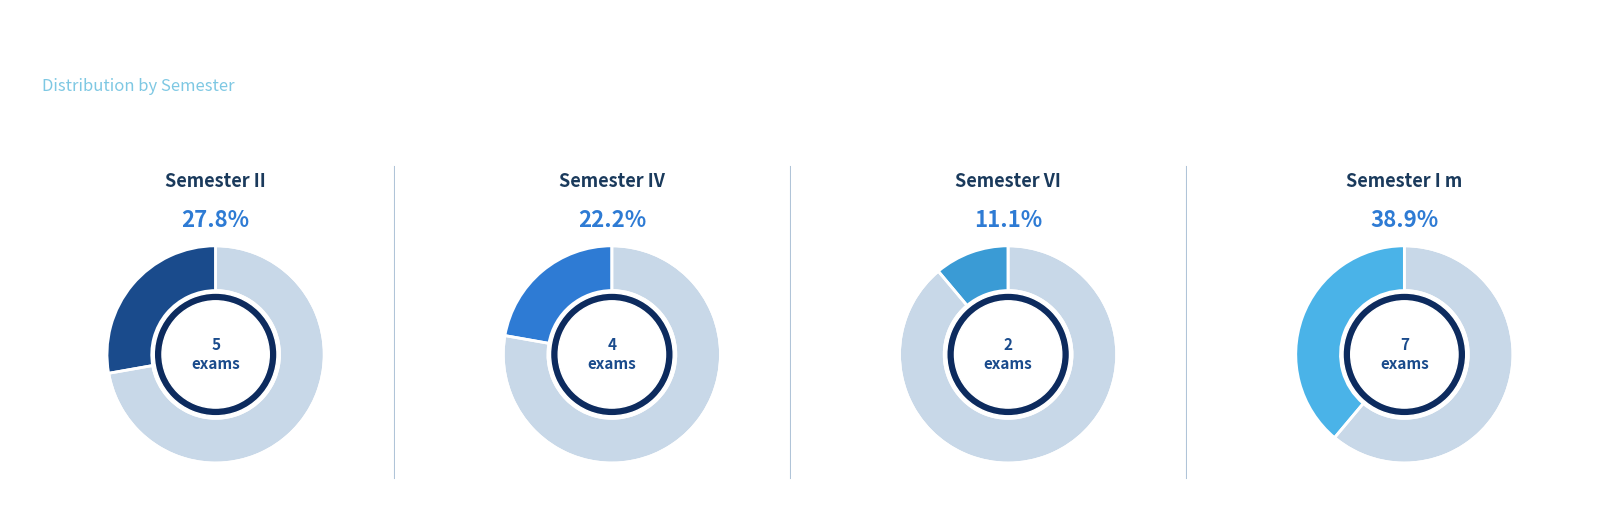

What percentage is the I m slice, to the nearest percent?

39%